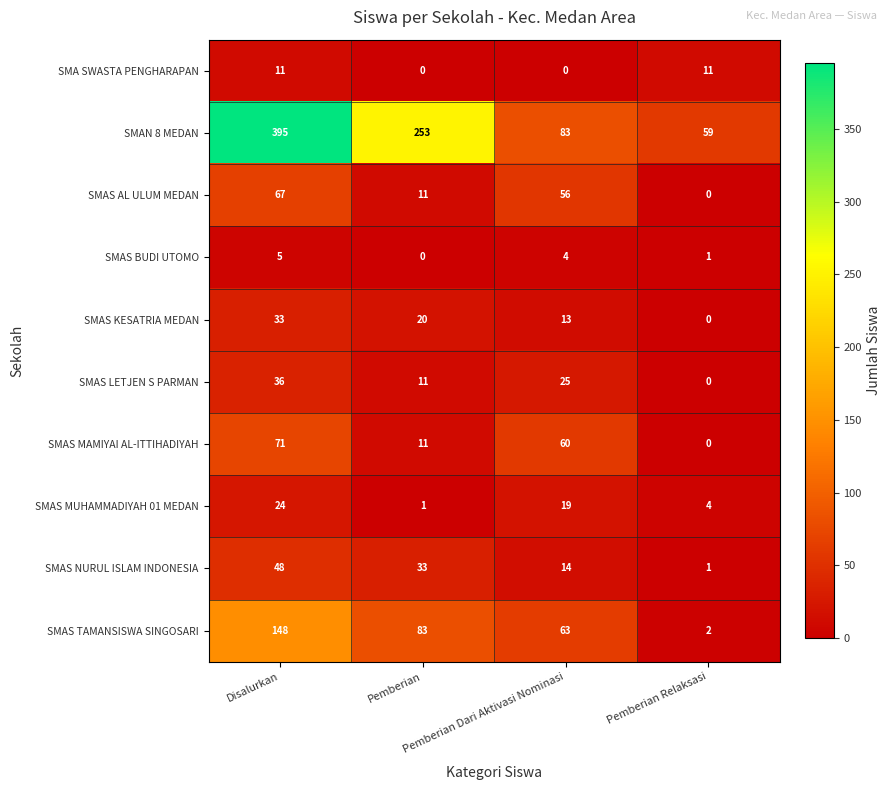

How many values in the SMAN 8 MEDAN series are below 253?

2